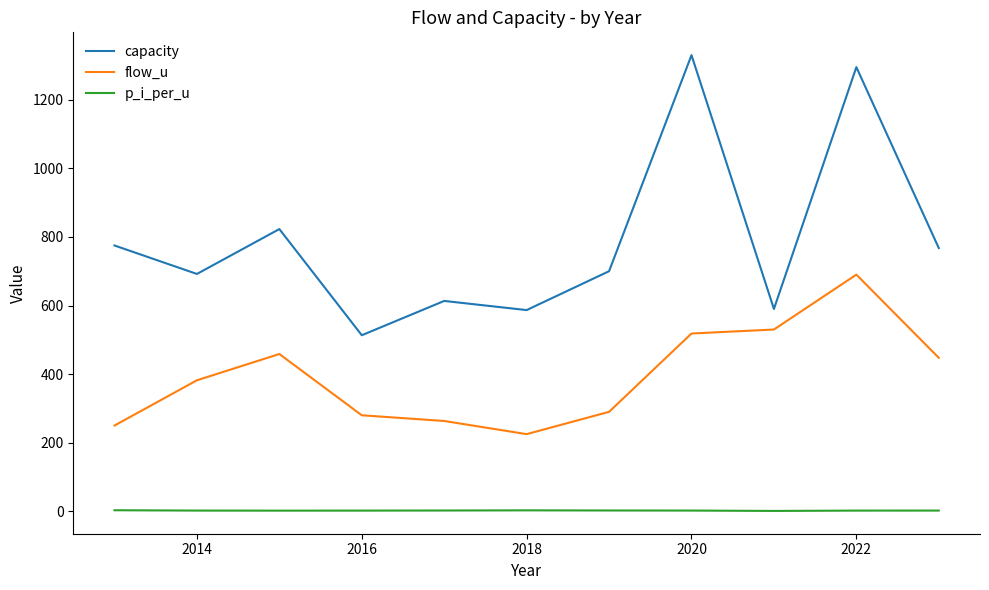

Is this an area chart (filled region under the line)?

No